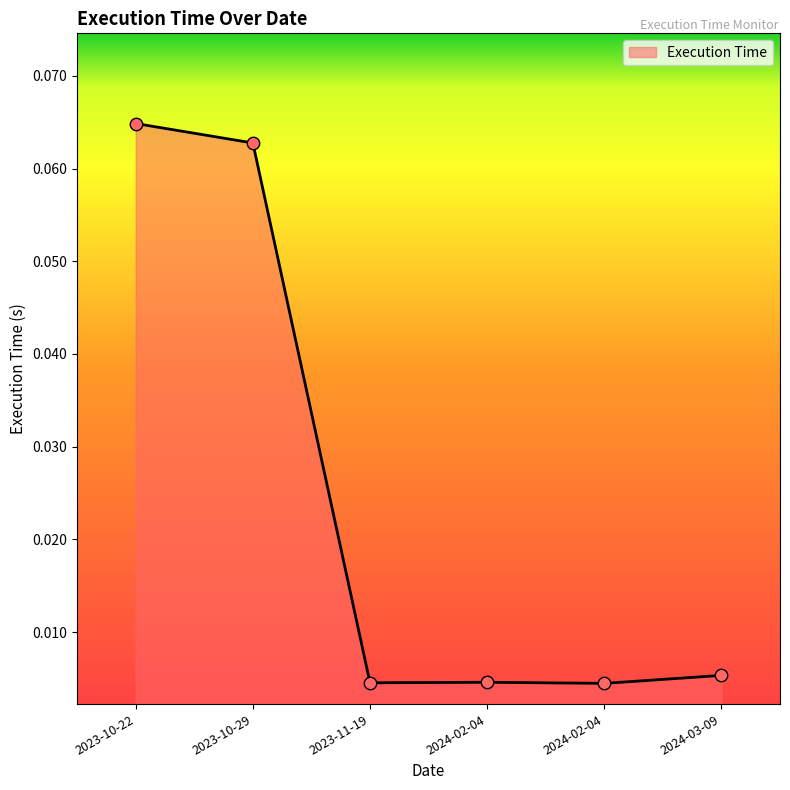

Count the number of data series in this chart.

1